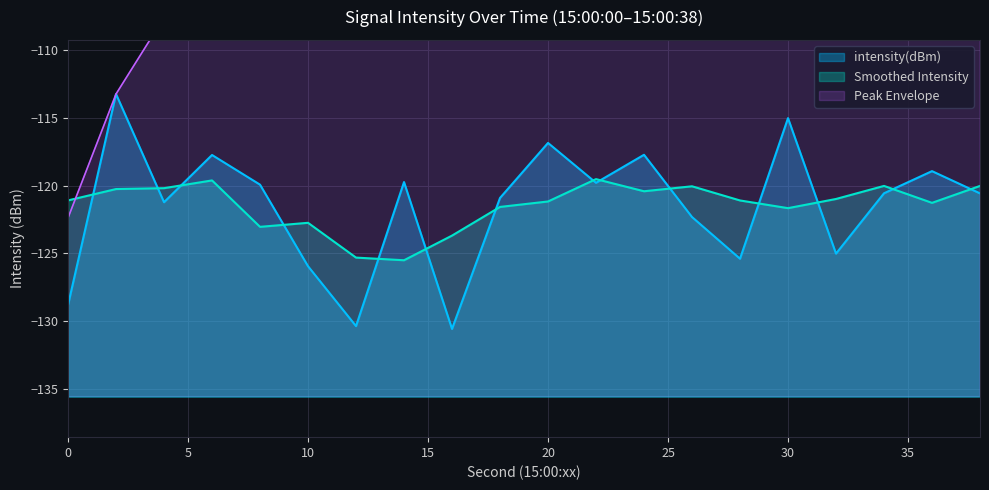

What is the minimum value for Smoothed Intensity?

-125.5